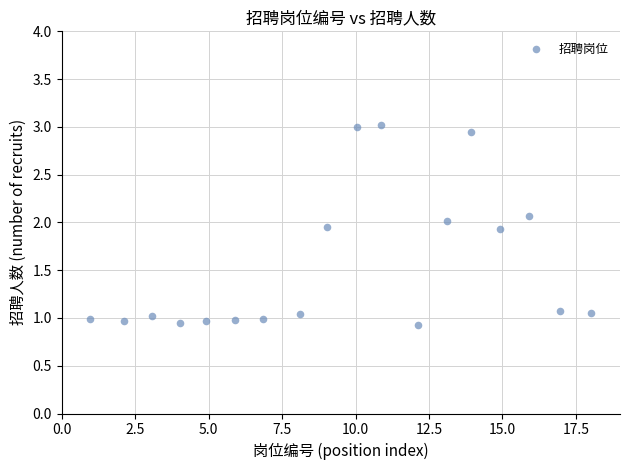

What is the range of X values (max minus min)?

17.0